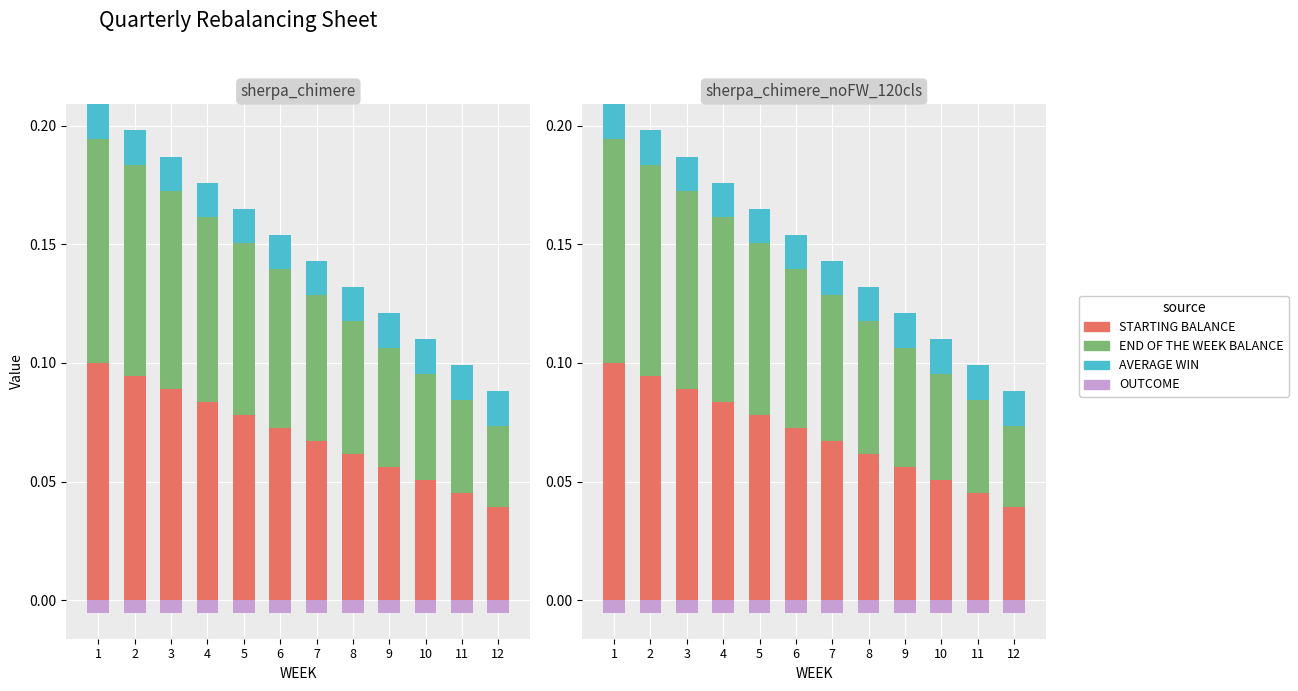

The value of STARTING BALANCE at 8 is 0.1. True or false?

True